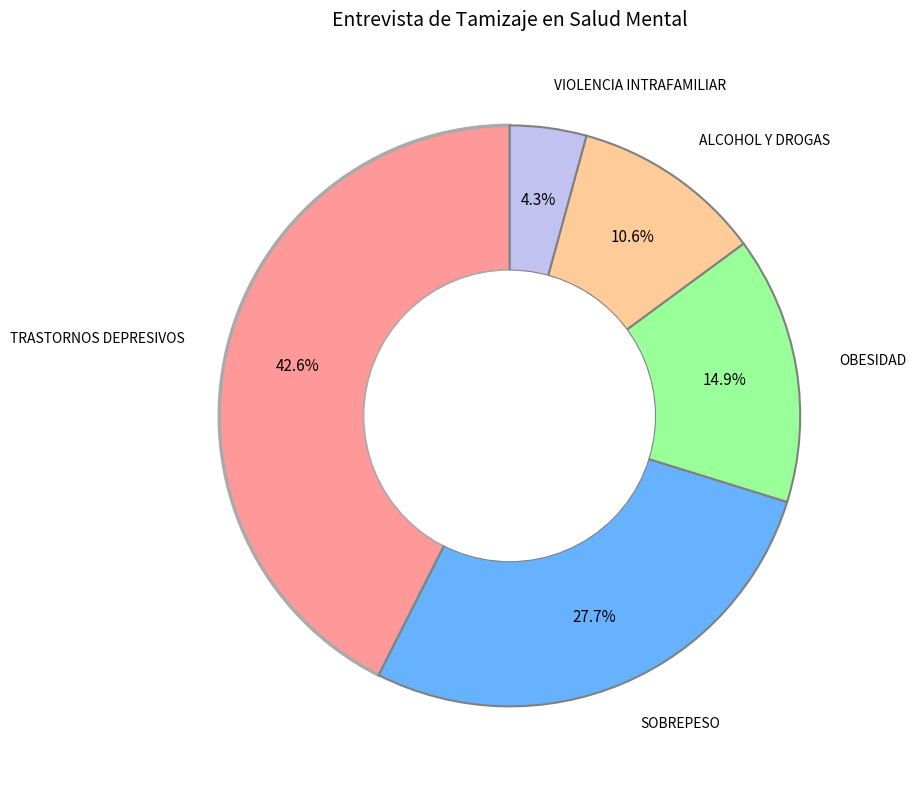

Count the number of slices in the pie.

5